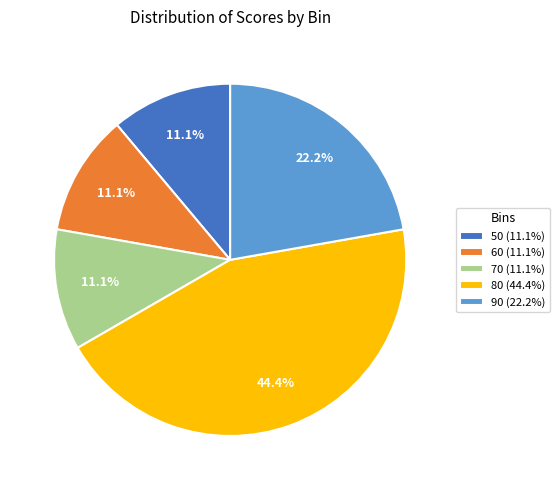

How many slices are in this pie chart?

5